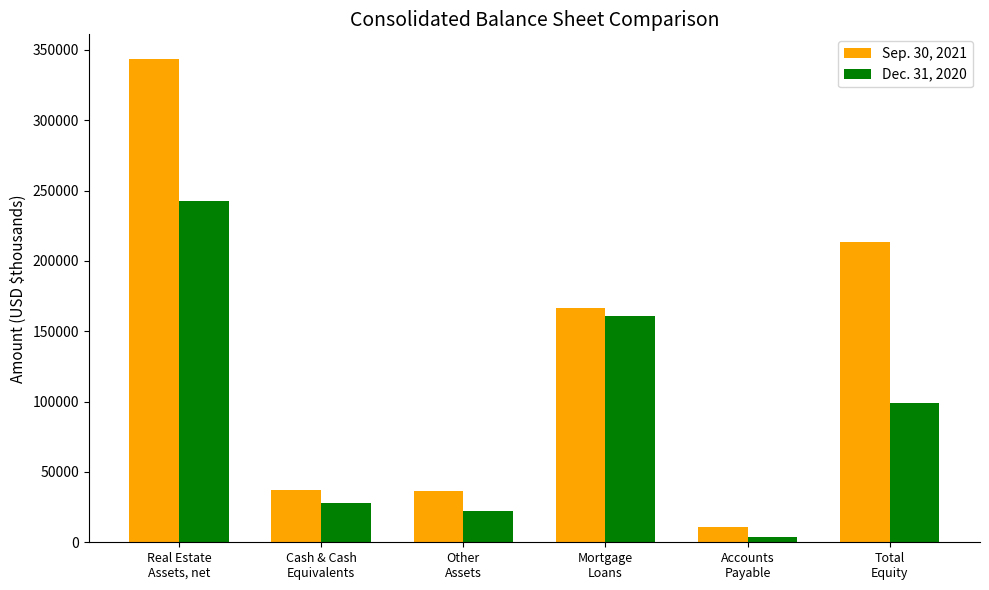

Which series has the widest spread of values?

Sep. 30, 2021